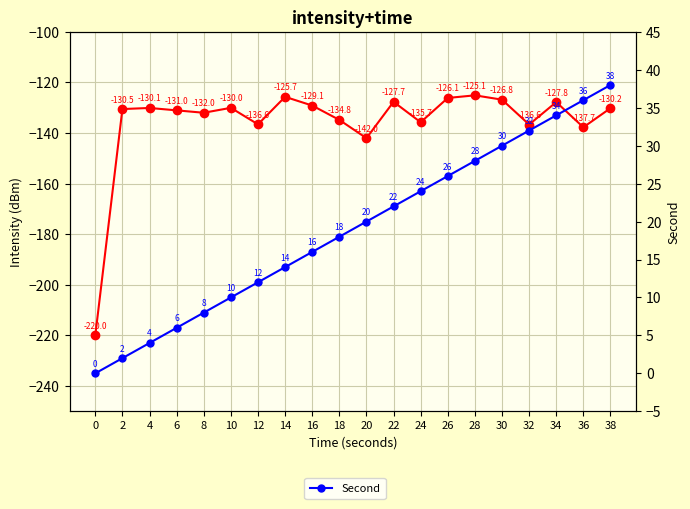

True or false: Second has a value of 38.0 at 38.

True